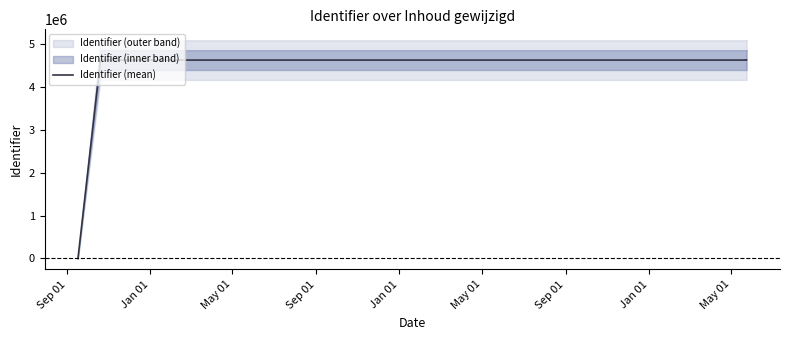

What is the difference between the values at May 01 and Sep 01?

22